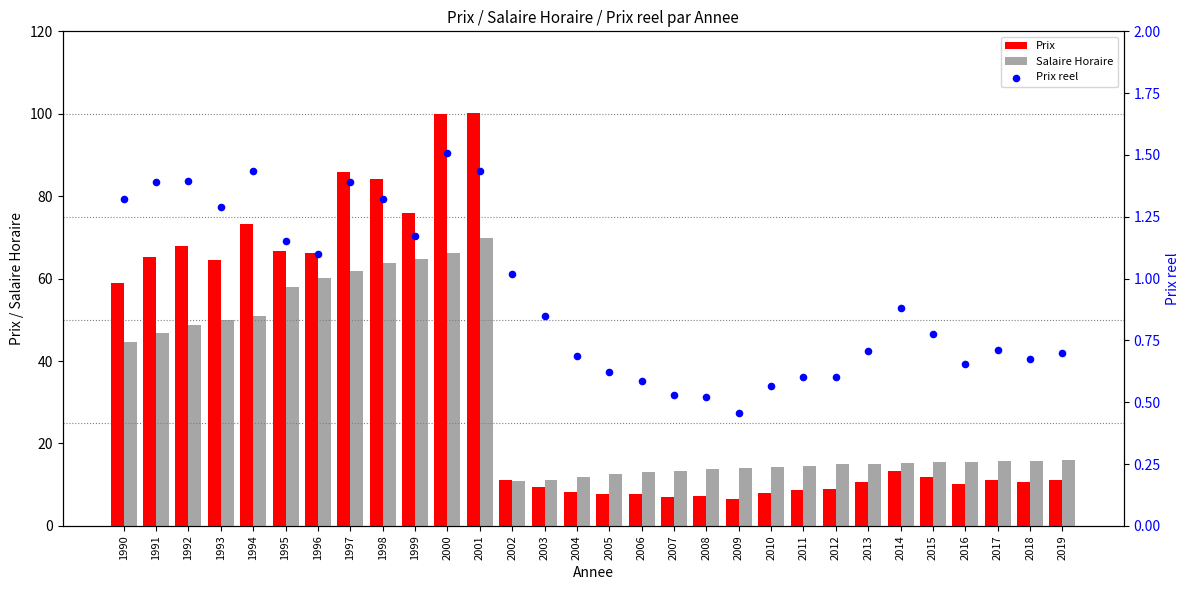

At which category is the sum across all series the highest?

2001